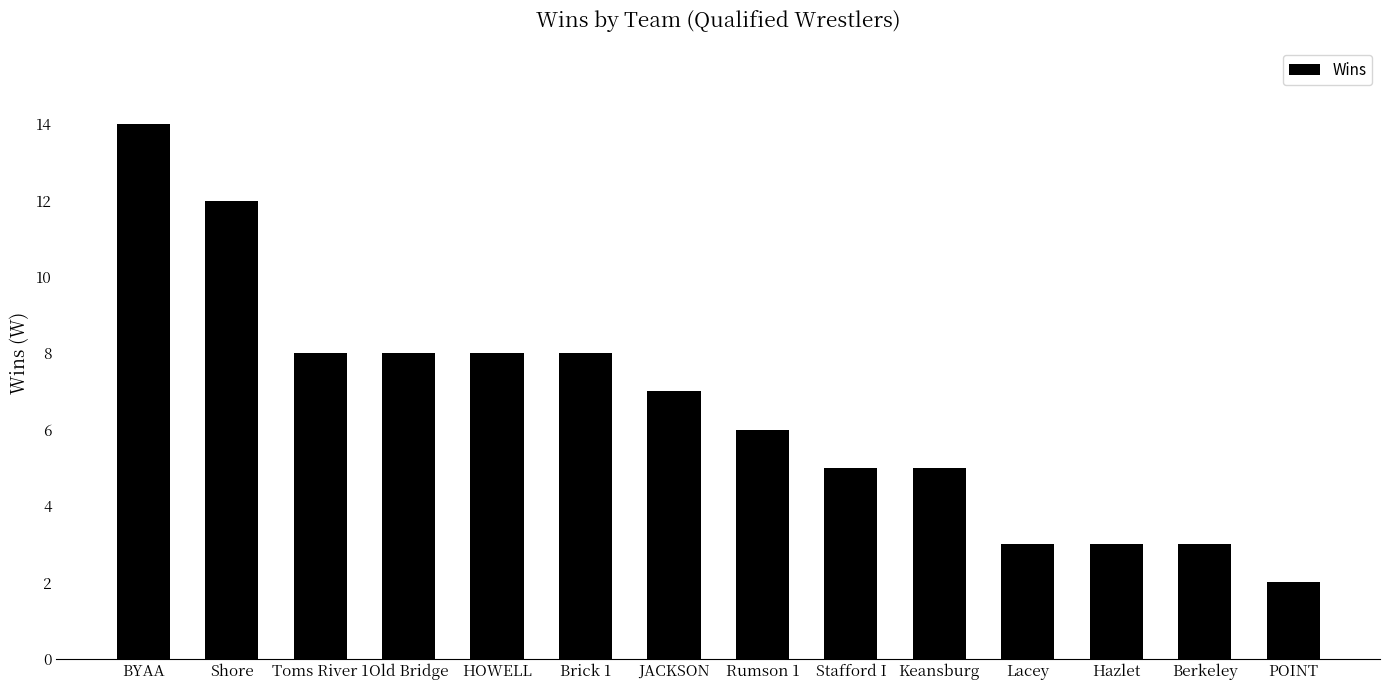

At which category does the chart reach its peak across all series?

BYAA